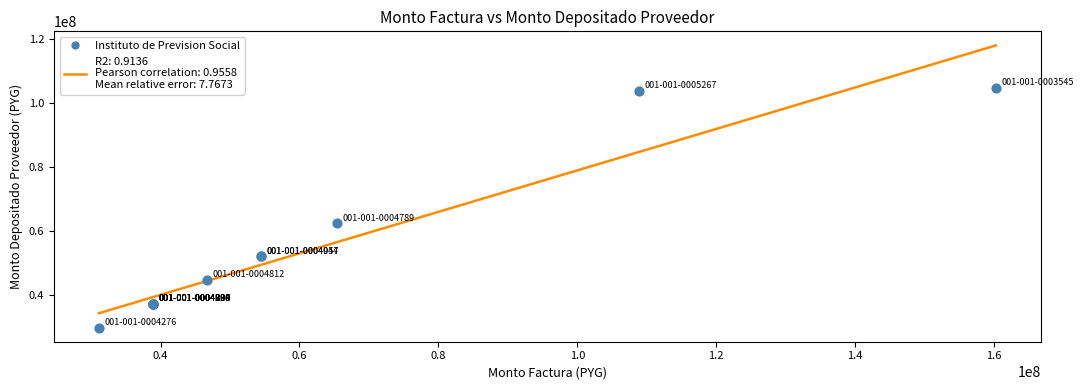

What Y value in the scatter plot is closest to 67136311?

62309709